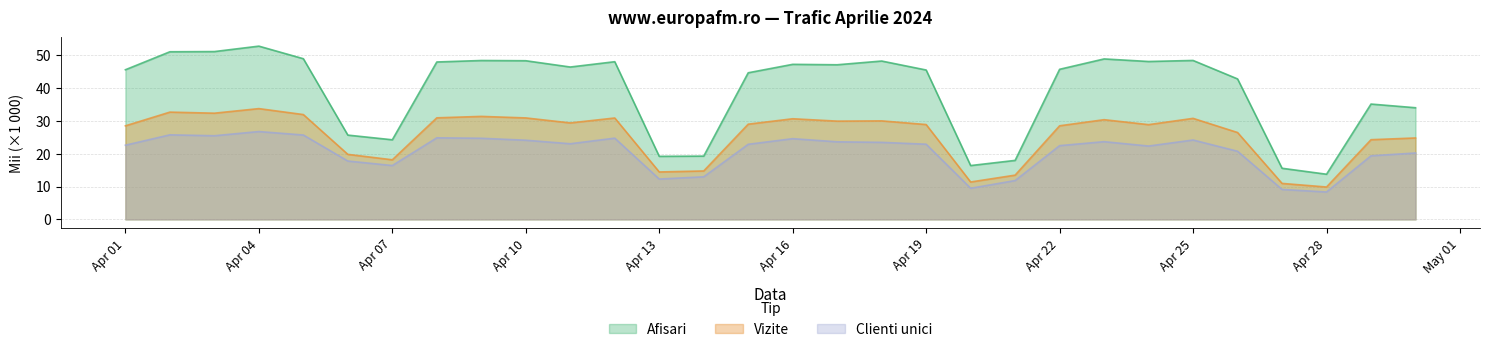

Where does the Clienti unici series first go above 22?

Apr 01